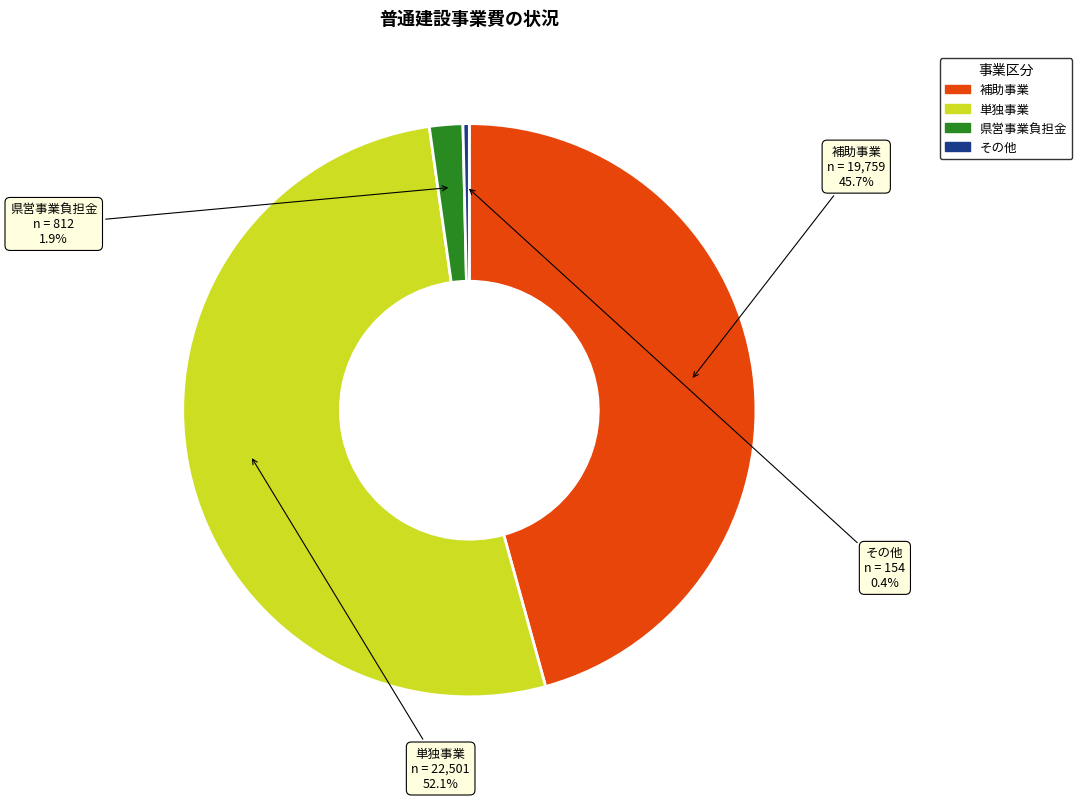

To the nearest percent, what is the average slice percentage?

25%